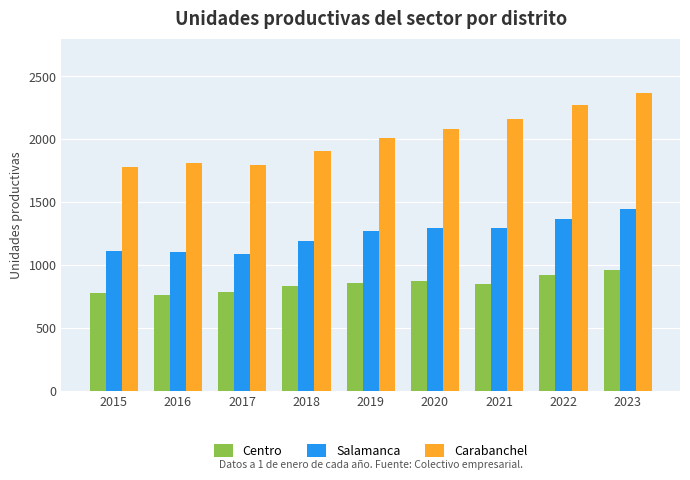

How many bars are there in each group?

3